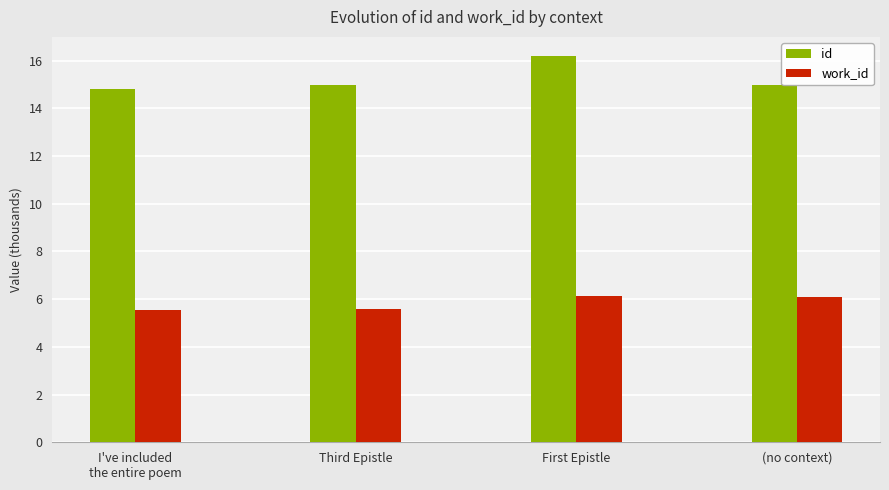

What is the difference between the highest and lowest values at Third Epistle?

9.4